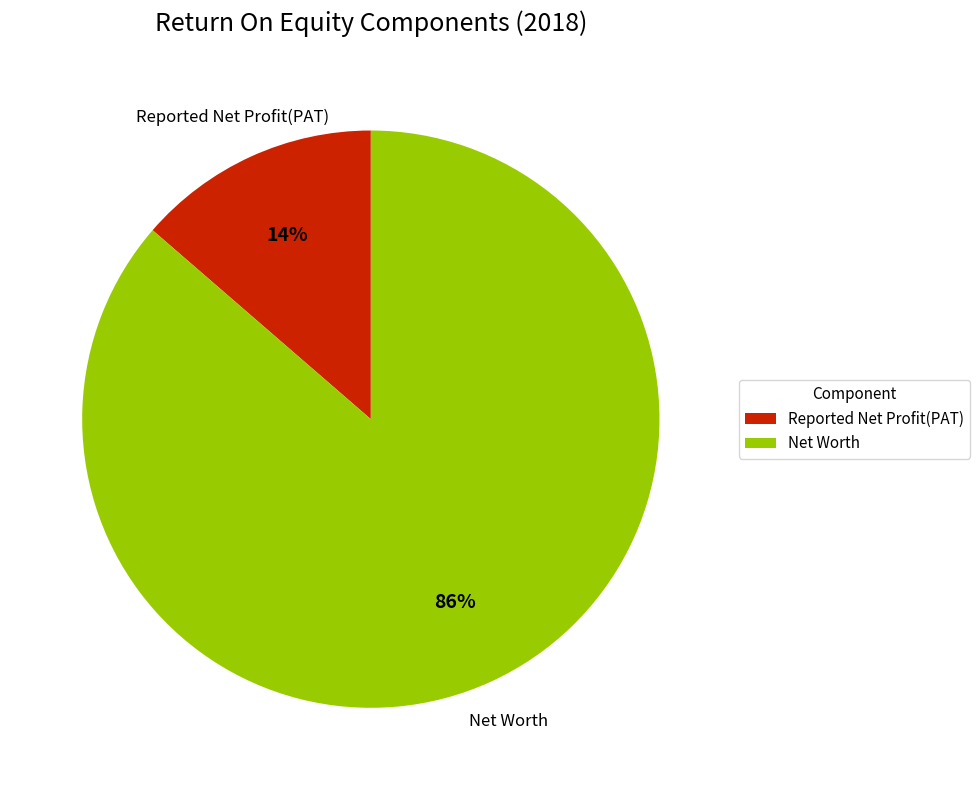

Combined, do Reported Net Profit(PAT) and Net Worth account for over 50%?

Yes